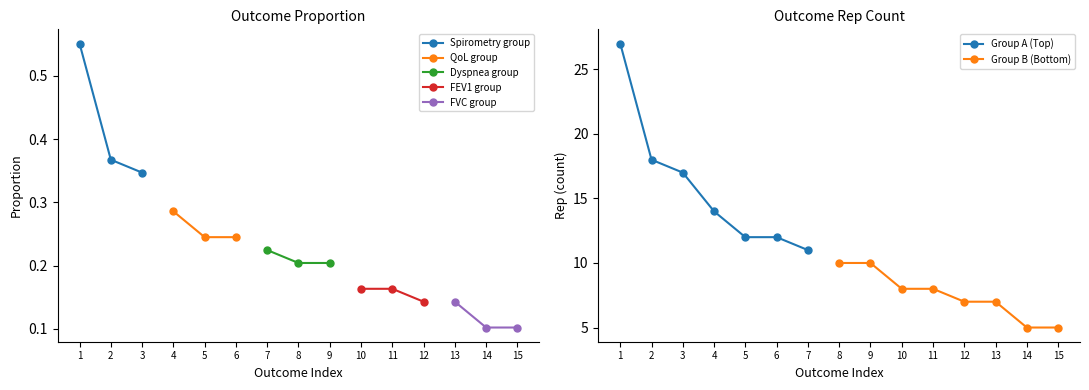

True or false: Spirometry group has a value of 0.5 at 3.

False